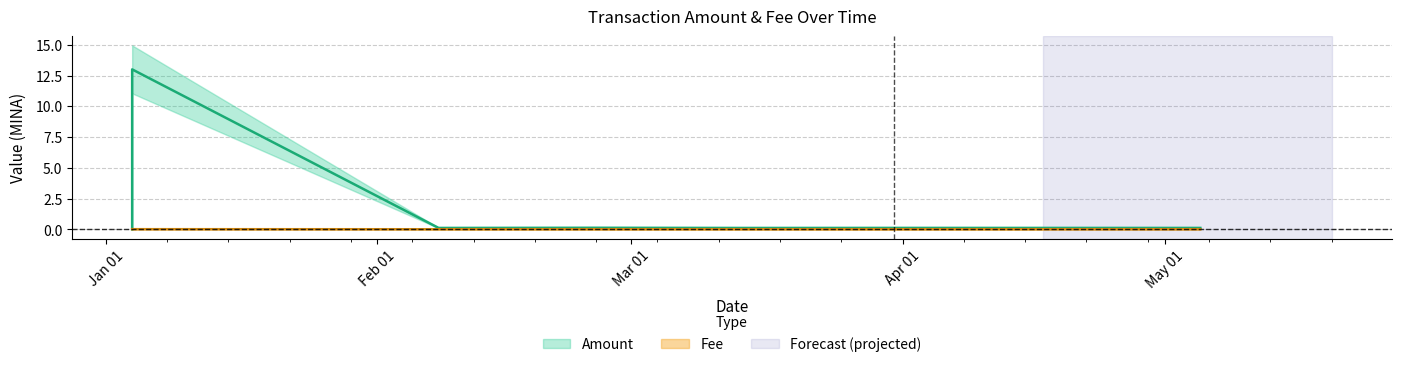

Is the value of Fee at 2024-01-04 greater than the value of Amount at 2024-05-05?

No